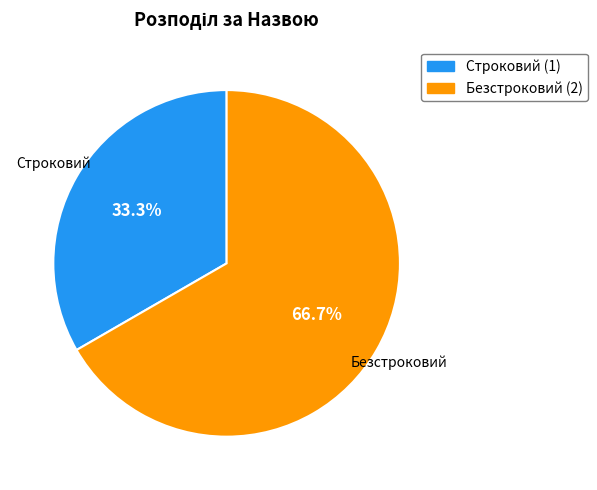

To the nearest percent, what is the difference between the Строковий and Безстроковий slice percentages?

33%